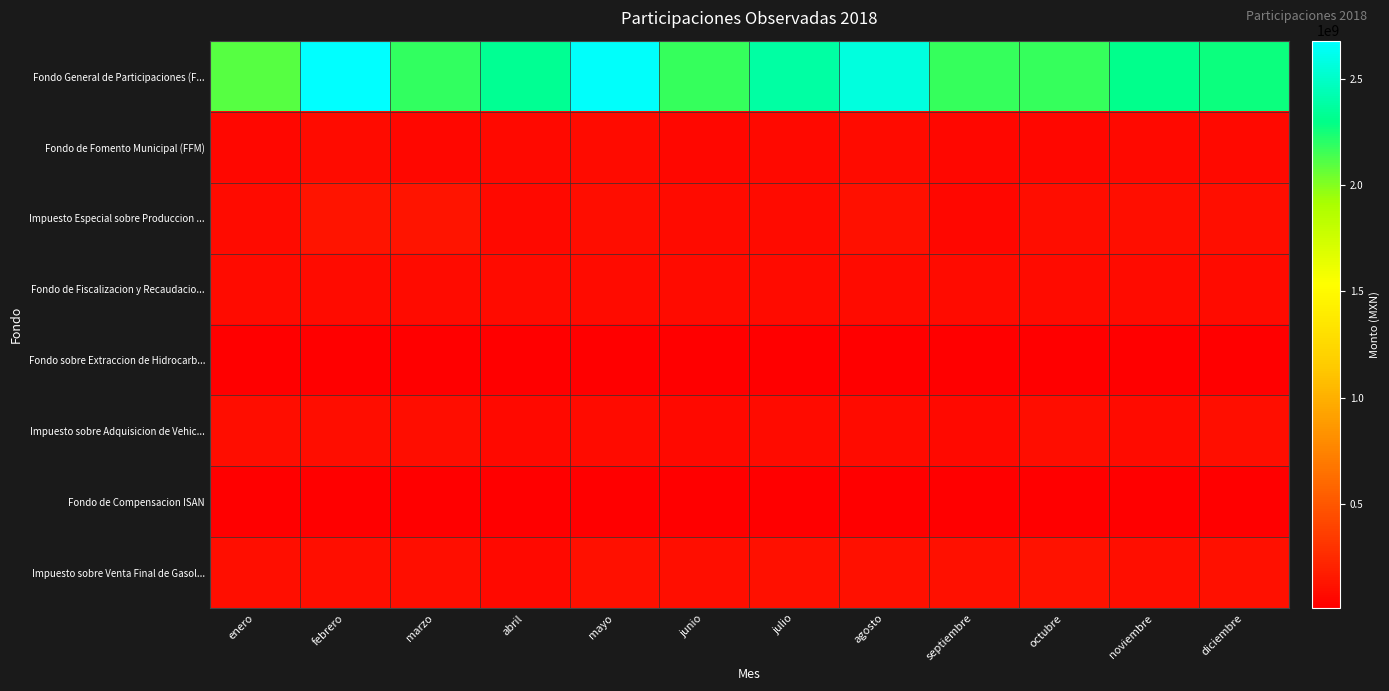

Rank the series by their maximum value, from lowest to highest.

Fondo sobre Extraccion de Hidrocarb..., Fondo de Compensacion ISAN, Fondo de Fiscalizacion y Recaudacio..., Fondo de Fomento Municipal (FFM), Impuesto sobre Adquisicion de Vehic..., Impuesto sobre Venta Final de Gasol..., Impuesto Especial sobre Produccion ..., Fondo General de Participaciones (F...